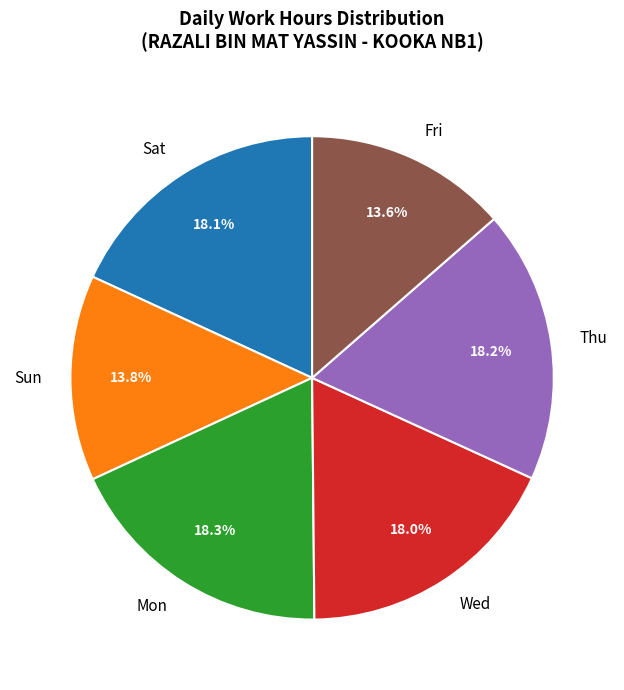

Does any single category account for the majority?

No